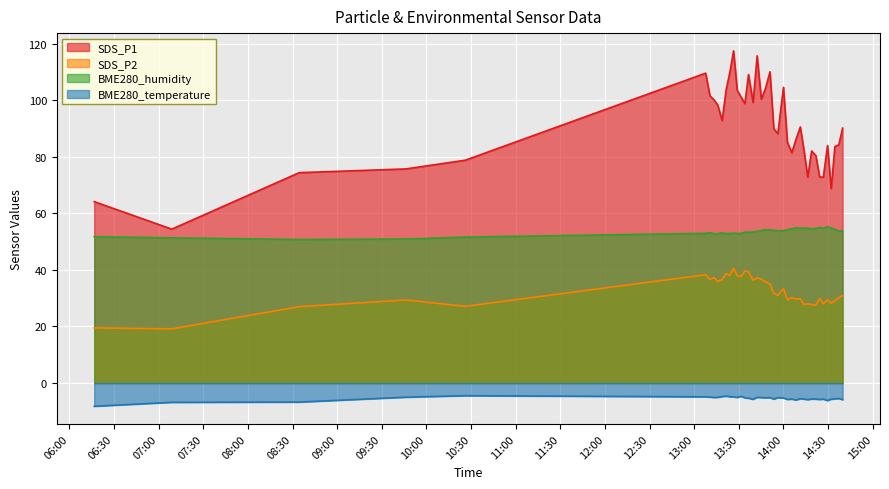

Which has a higher value, 2022/12/01 09:46:10 or 2022/12/01 14:21:50?

2022/12/01 14:21:50